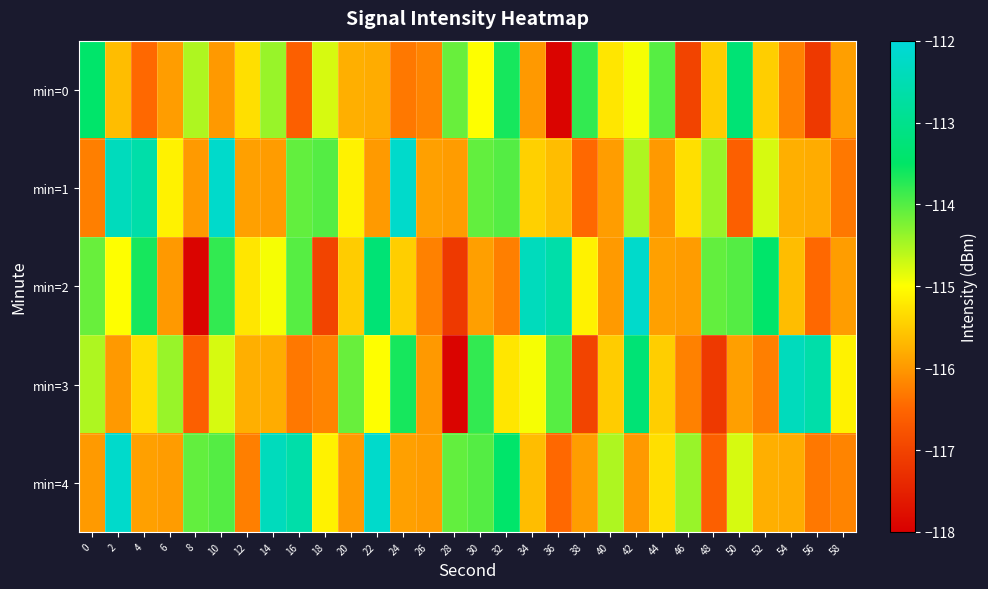

What is the minimum value shown in the chart?

-117.9